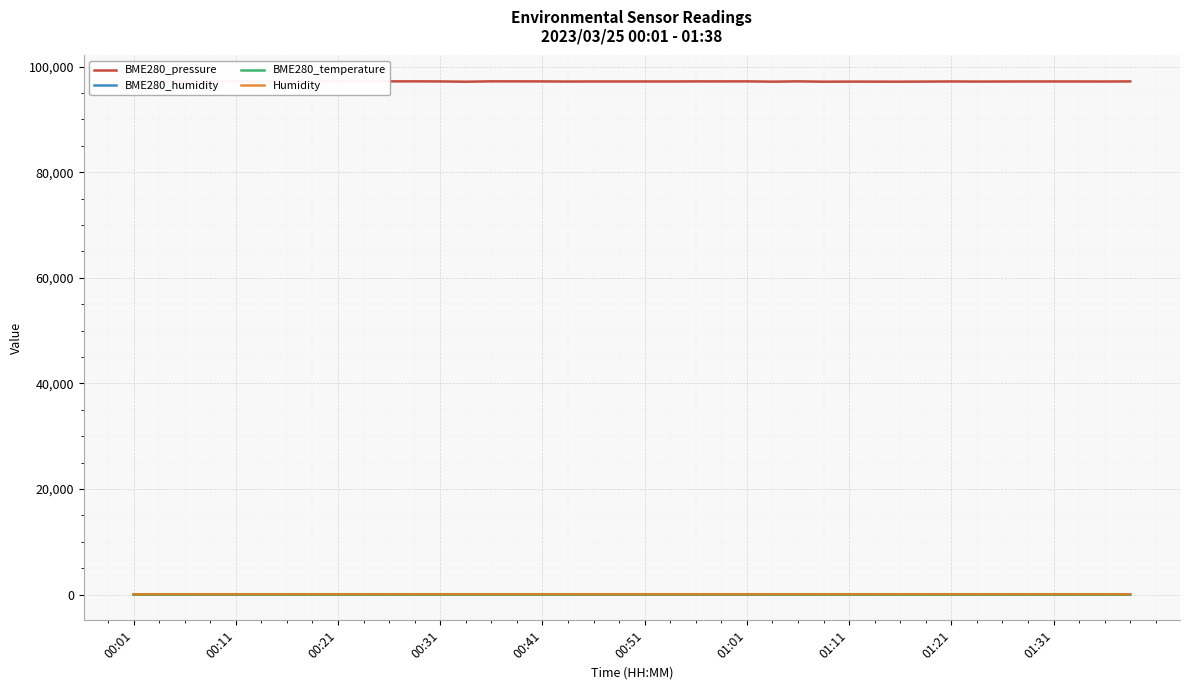

Where does the BME280_pressure series first go above 97184?

00:01